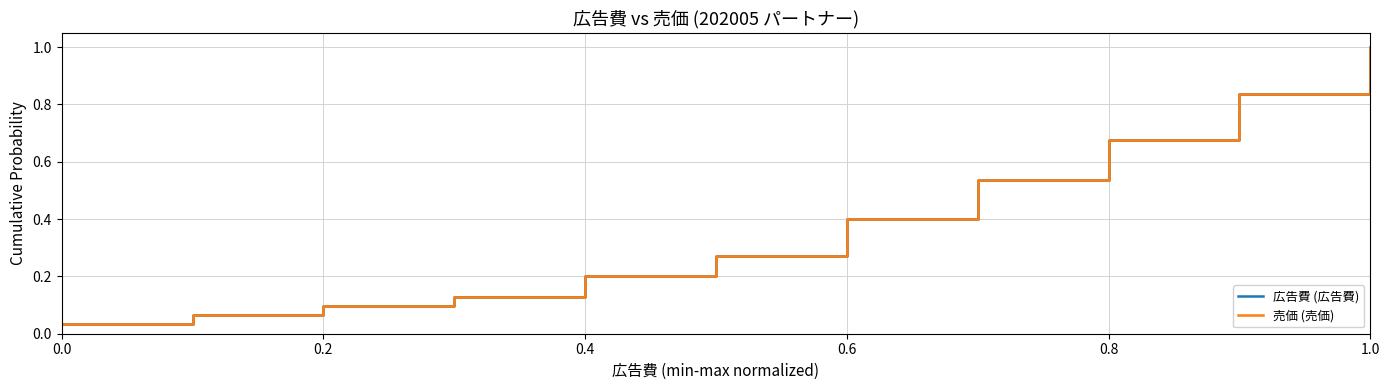

True or false: 売価 (売価) and 広告費 (広告費) cross at least once.

False